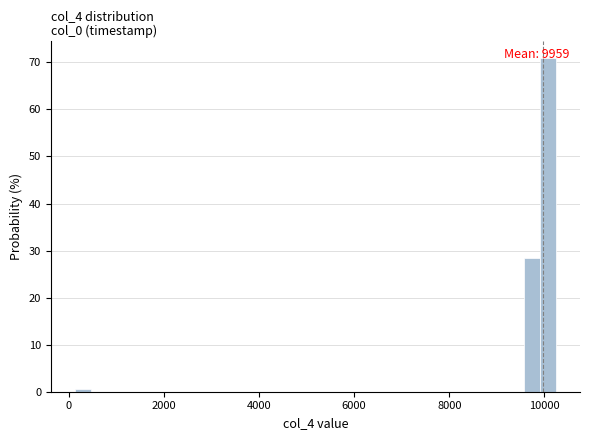

Around what value on the x-axis is the tallest bar? Give the approximate position of its centre, as read against the axis.

10000